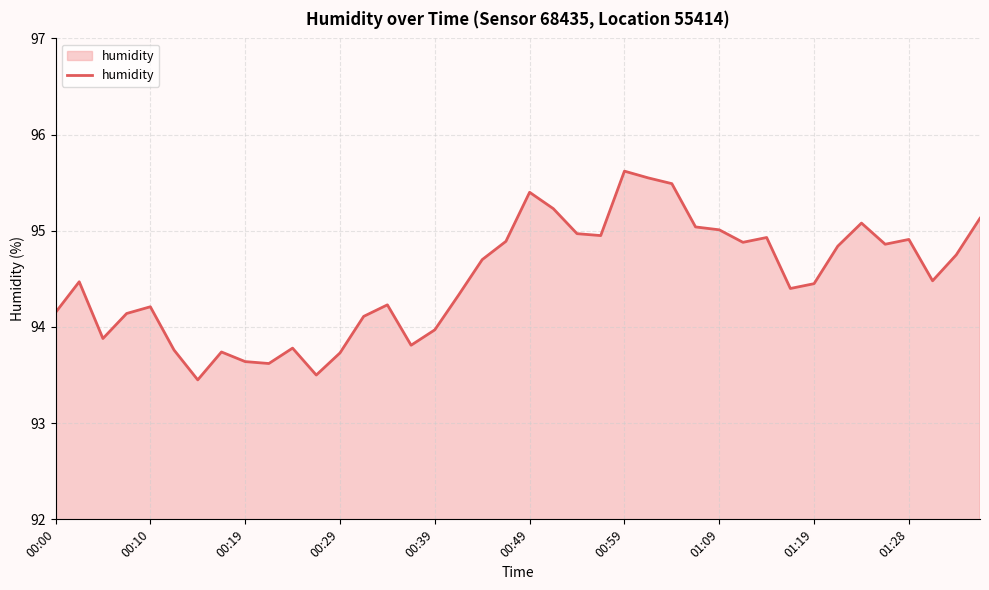

What is the difference between the maximum and minimum values?

2.2